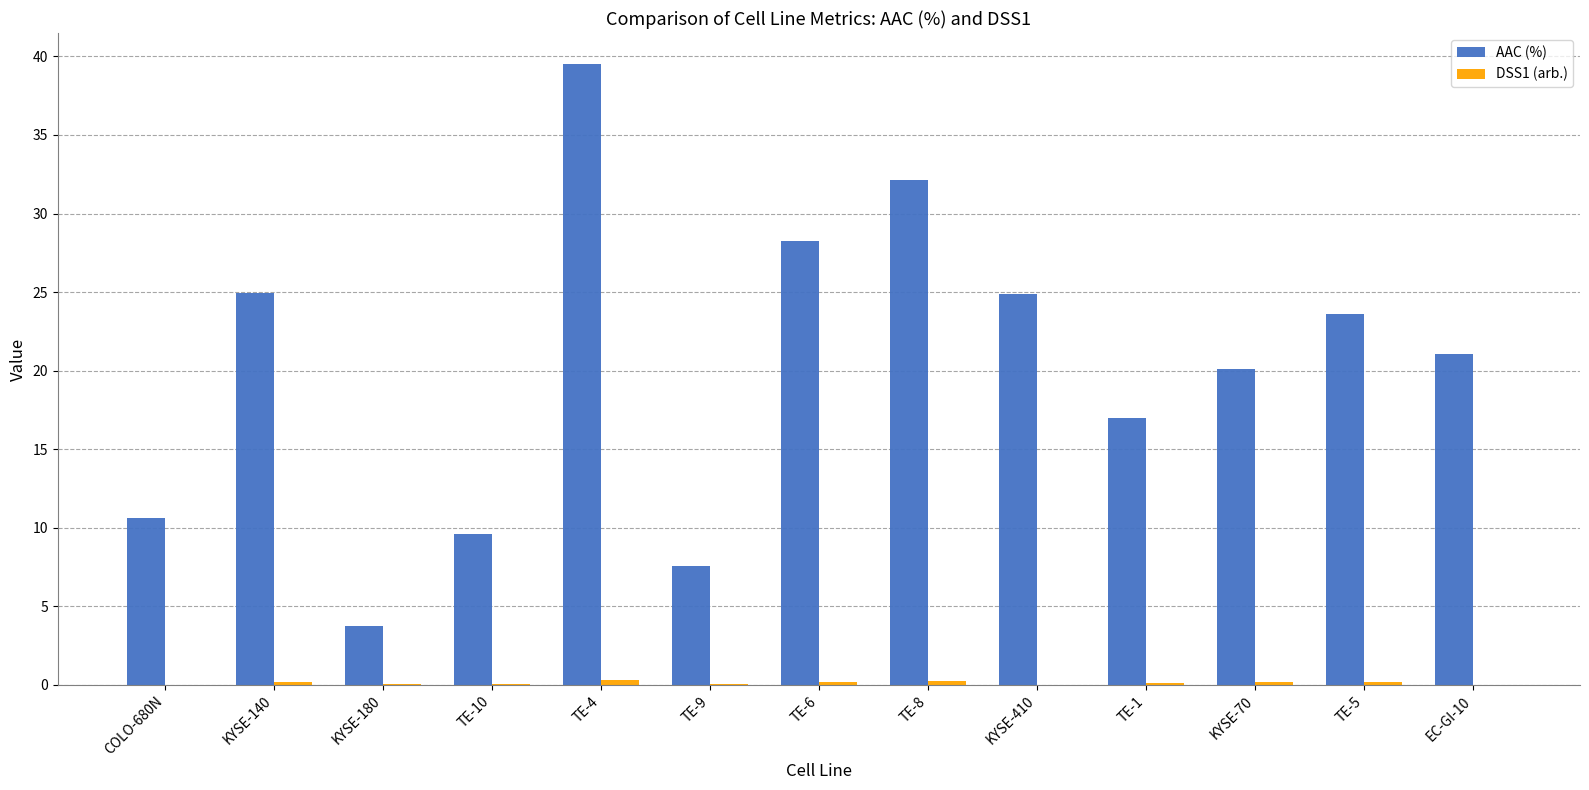

At which category is the sum across all series the highest?

TE-4